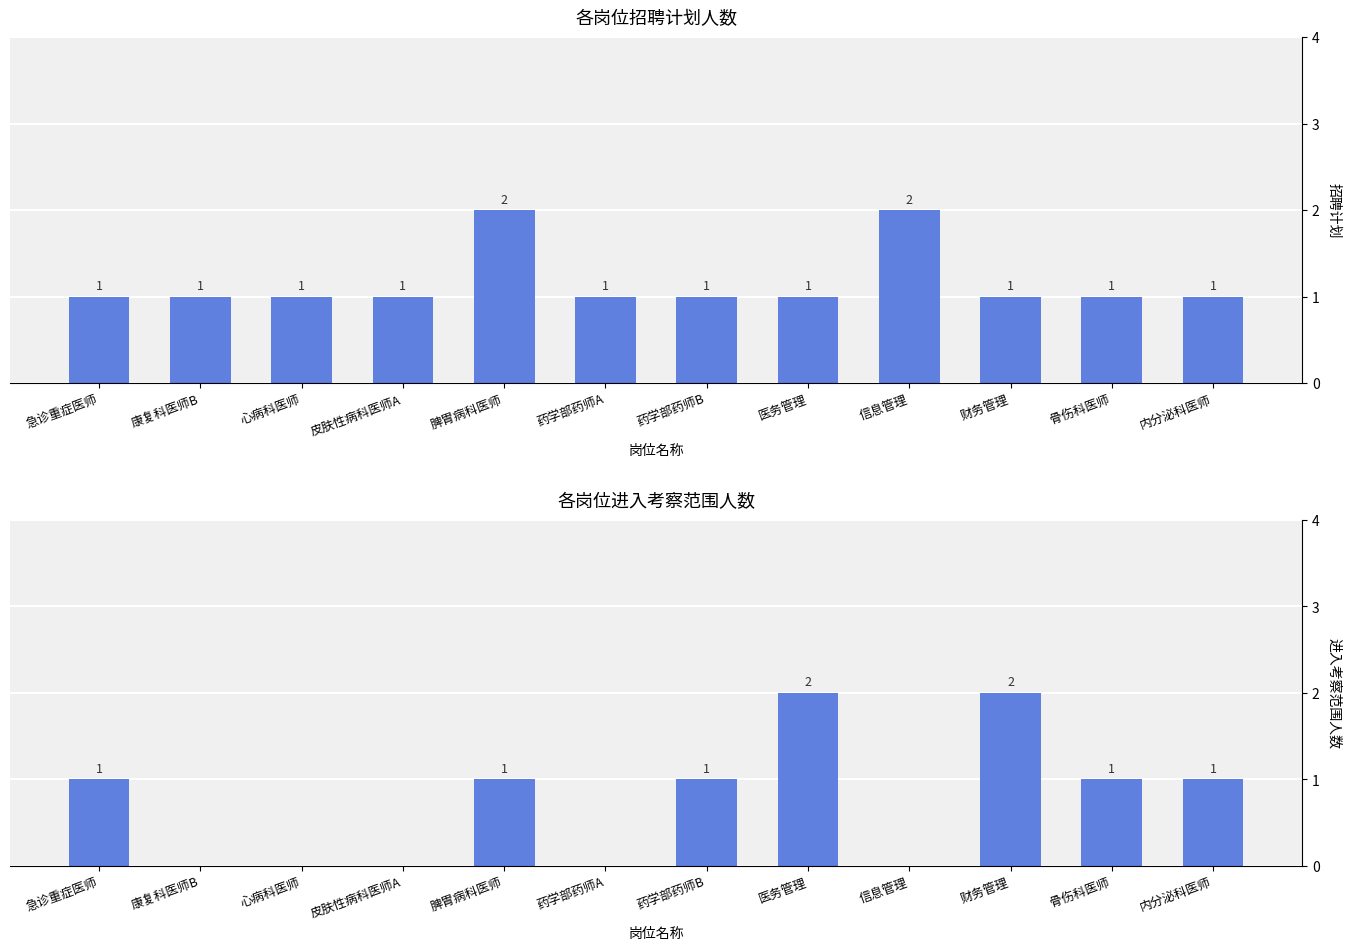

Which series has the widest spread of values?

进入考察范围人数